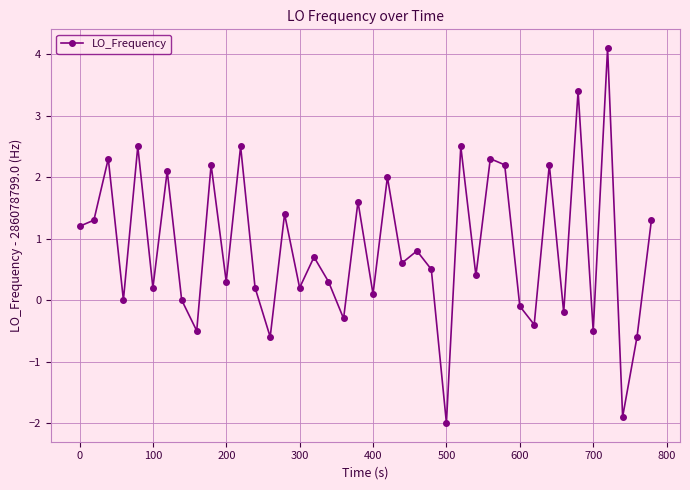

What is the value of the 11th point from the left?

0.3